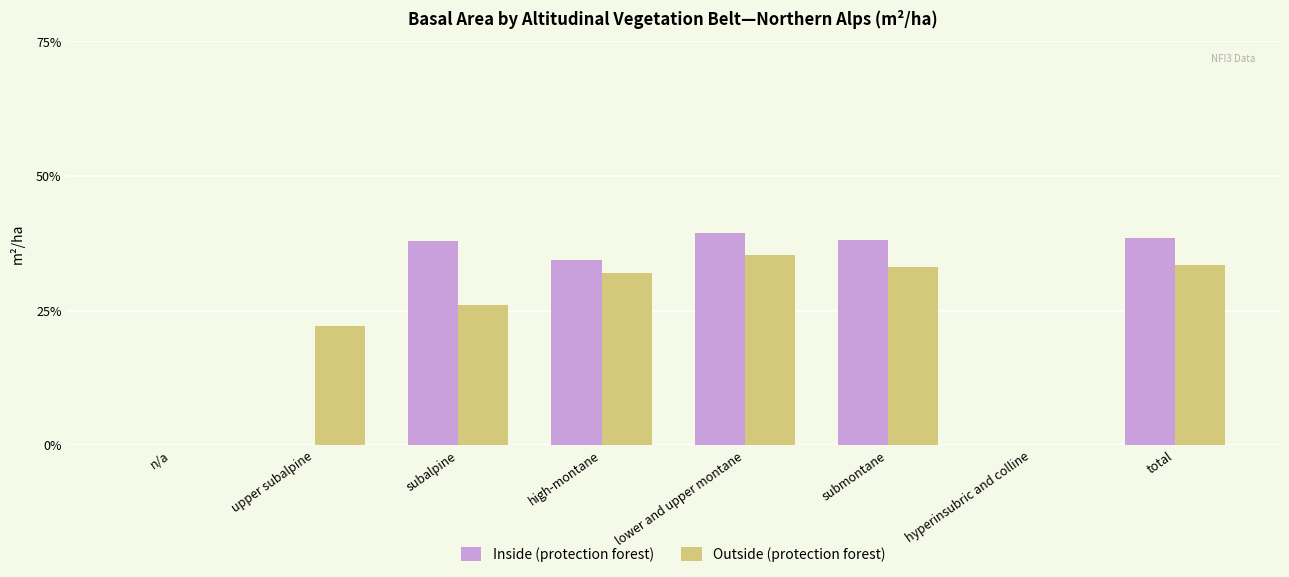

Are the bars horizontal?

No